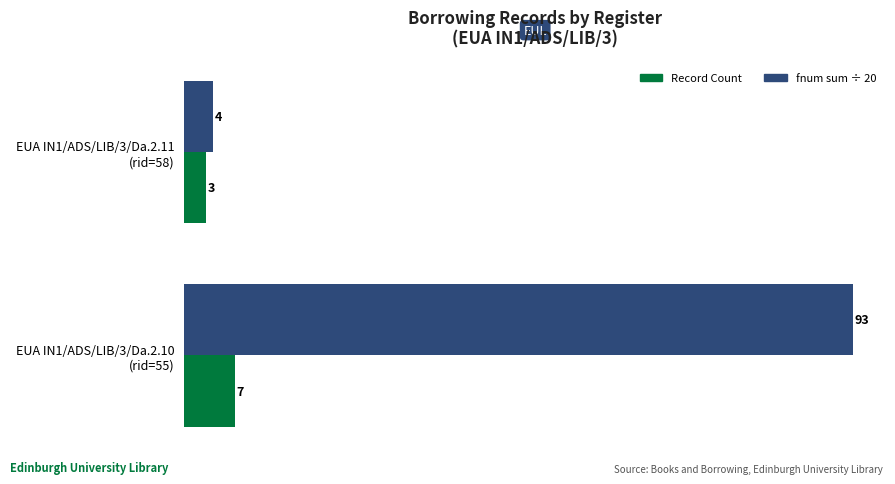

Which series has the largest total across all categories?

fnum sum ÷ 20